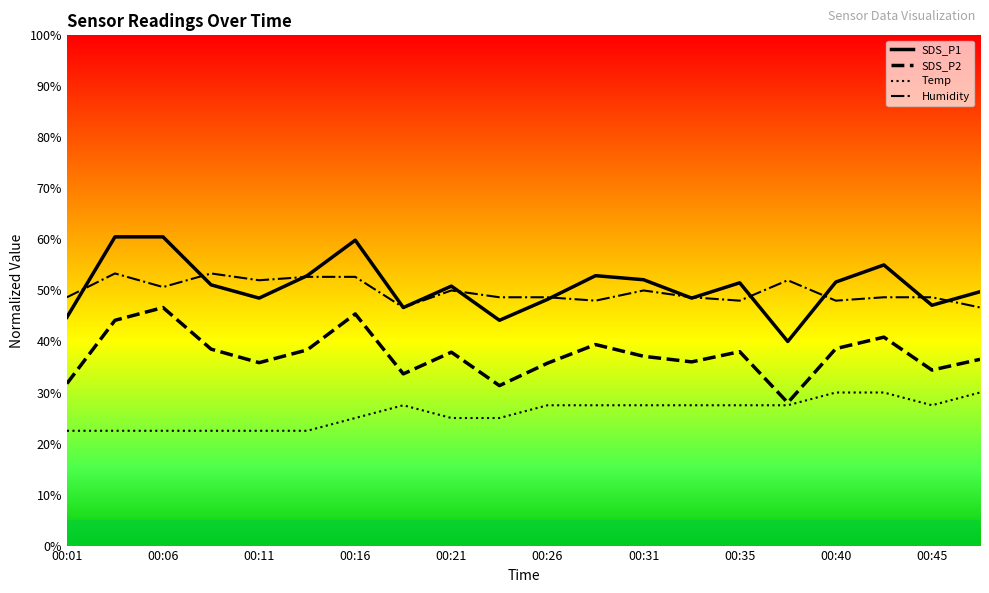

What is the minimum value shown in the chart?

22.5